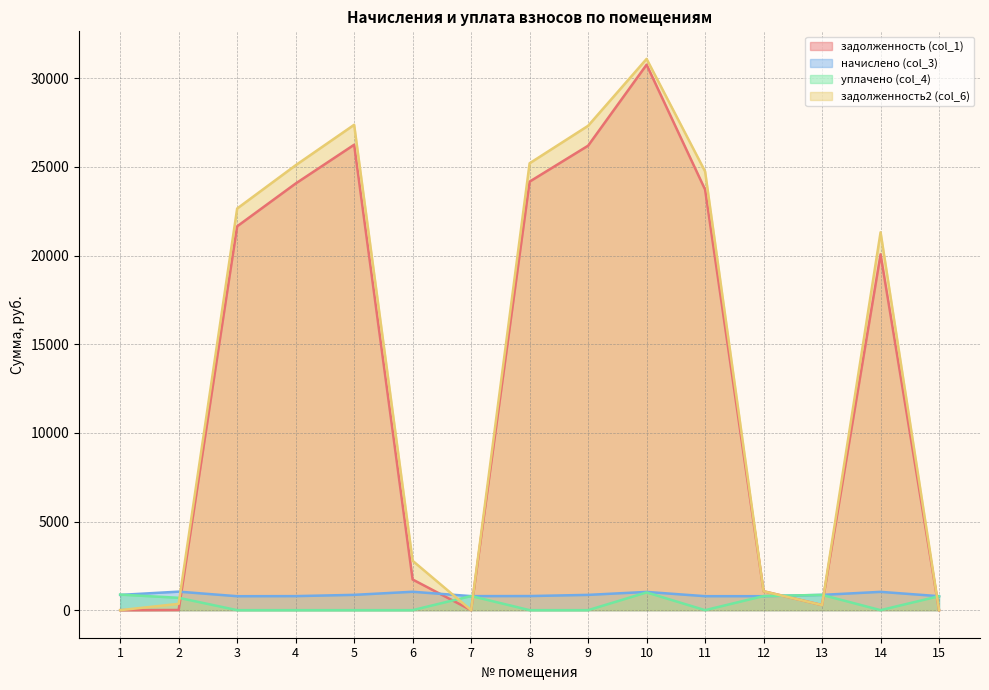

At 2, list the series in order from smallest to largest.

задолженность (col_1), задолженность2 (col_6), уплачено (col_4), начислено (col_3)